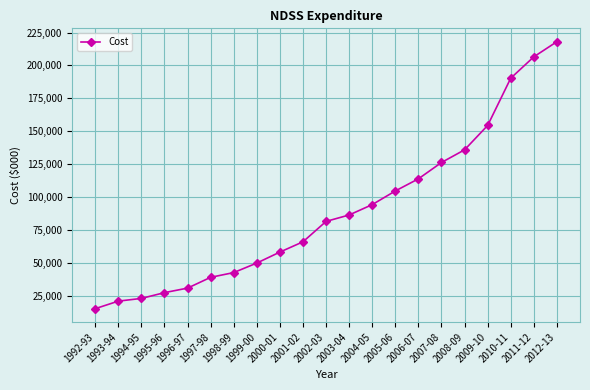

What is the approximate value at 1999-00?

49715